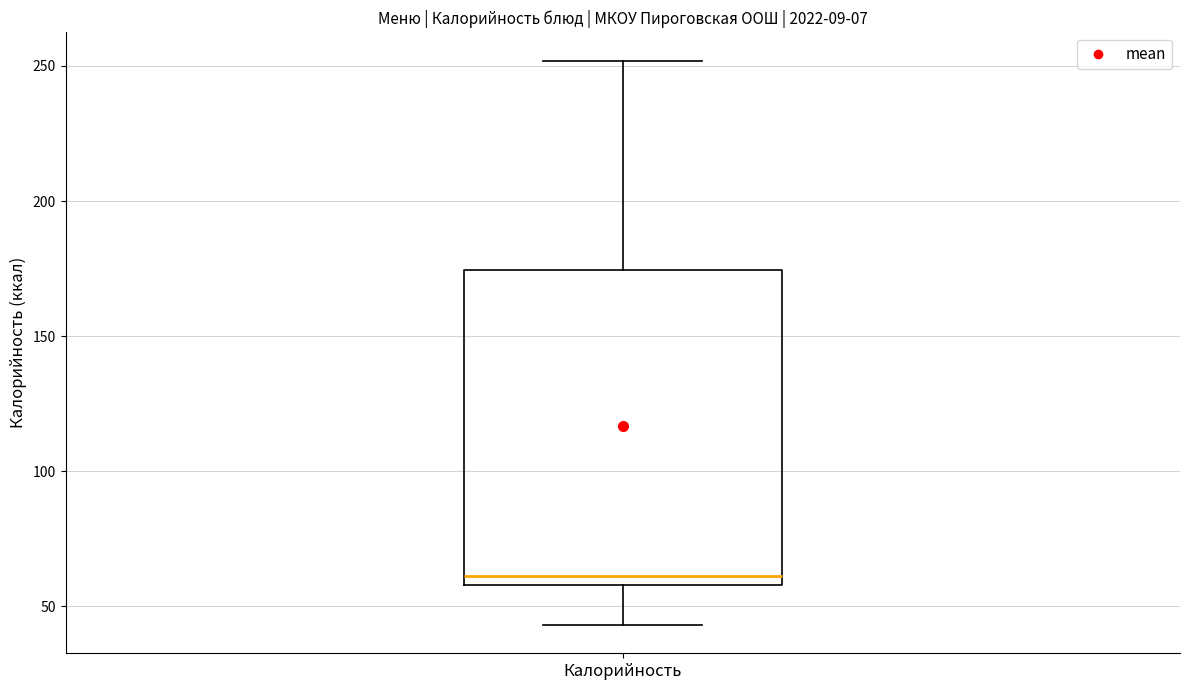

Read this box plot against the y-axis: the position of the median line, the range covered by the box, and the ends of both whiskers. The values are not printed on the chart, so give them approximately, as read against the axis.

median 60 (just above the box's lower edge), box 60 to 175, whiskers 45 to 250